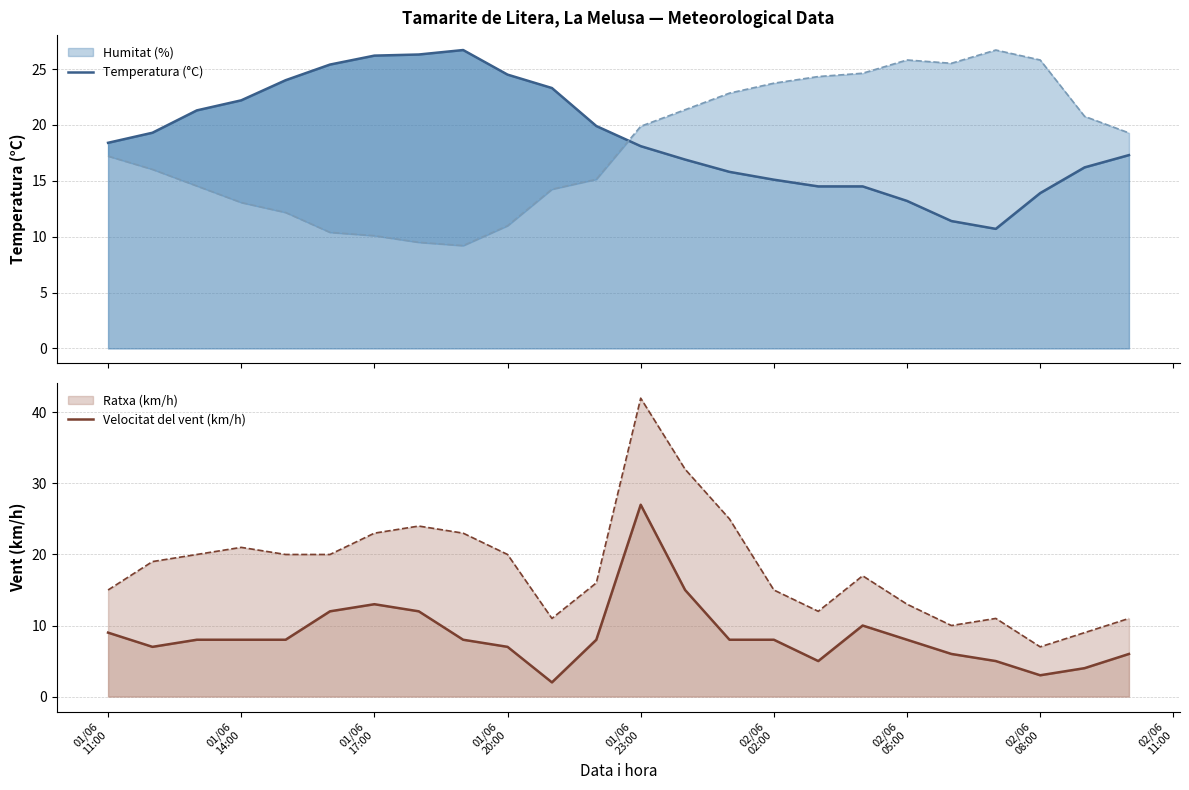

The Temperatura (°C) series shows 7.0 at 01/06
17:00. True or false?

False